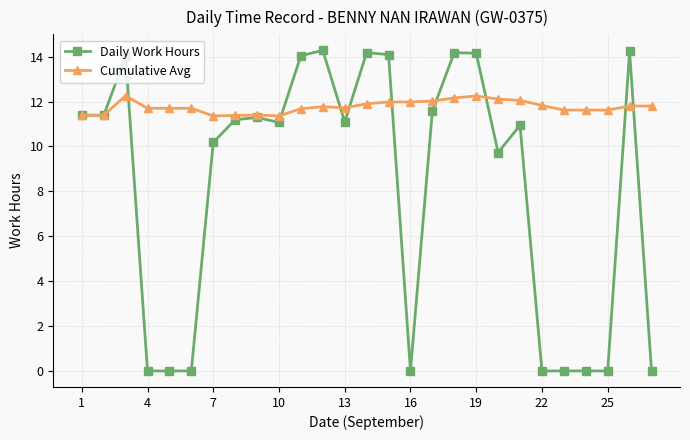

Does the chart display data point markers on the line(s)?

Yes